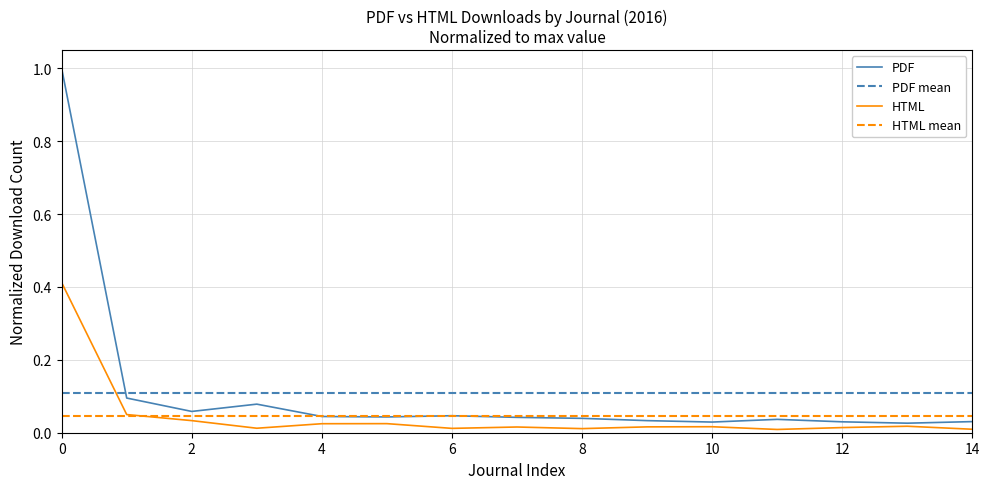

What is the highest value of the PDF series?

1.0